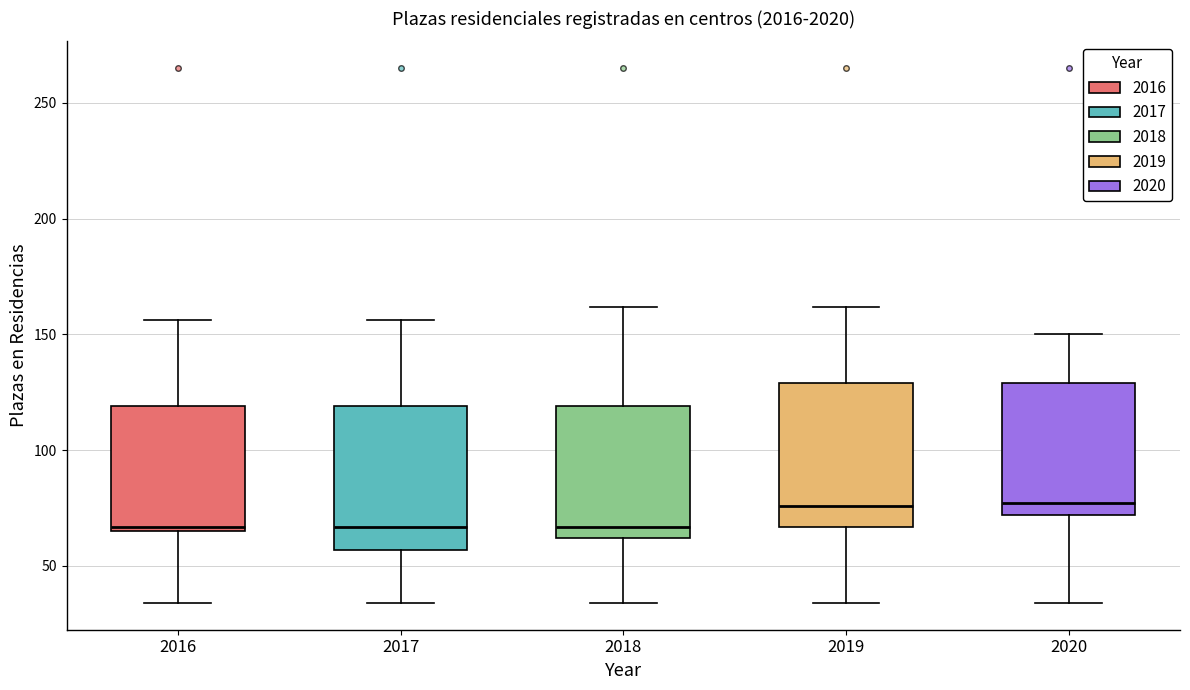

Where is the lower edge of the box at x = 2018 on the y-axis? The values are not printed on the chart, so give them approximately, as read against the axis.

60